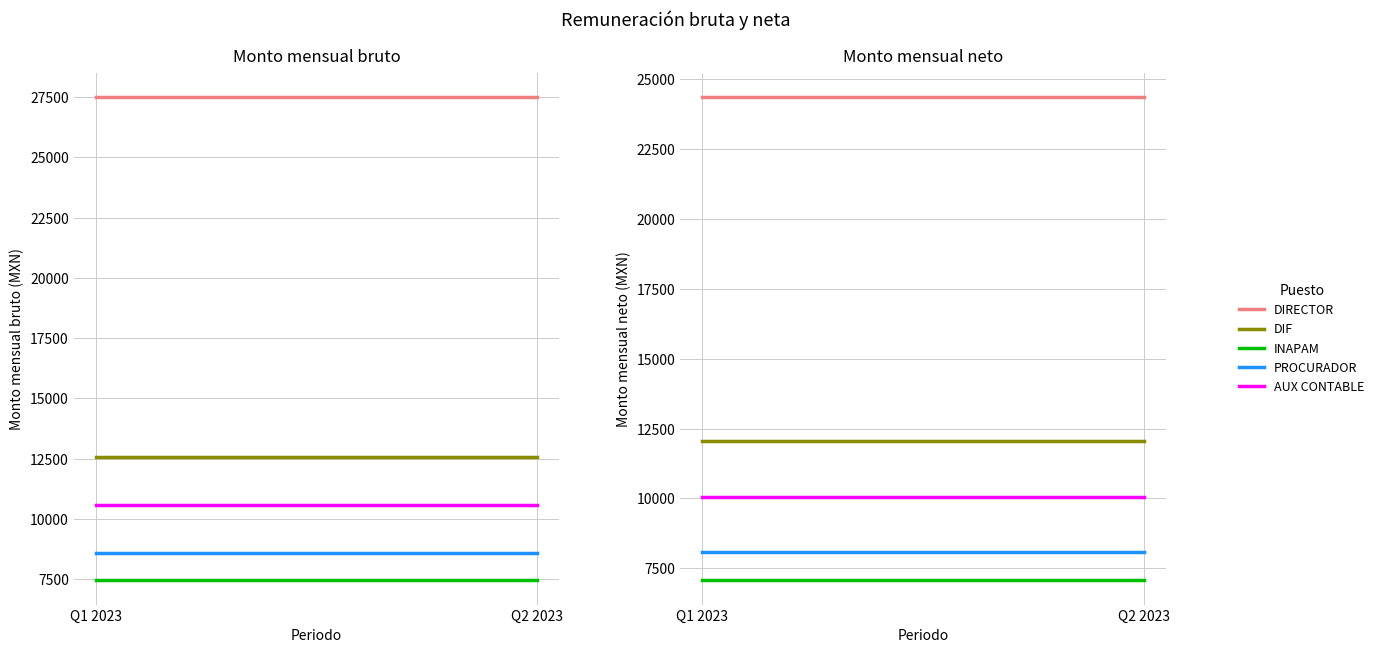

Which category has the highest value in the DIRECTOR series?

Q1 2023